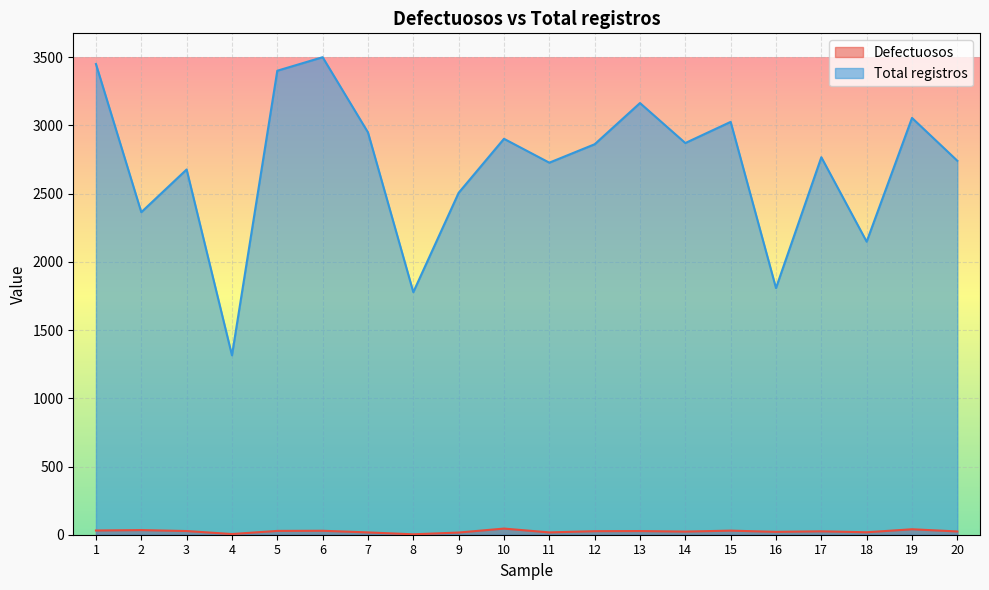

True or false: Total registros and Defectuosos intersect in this chart.

False